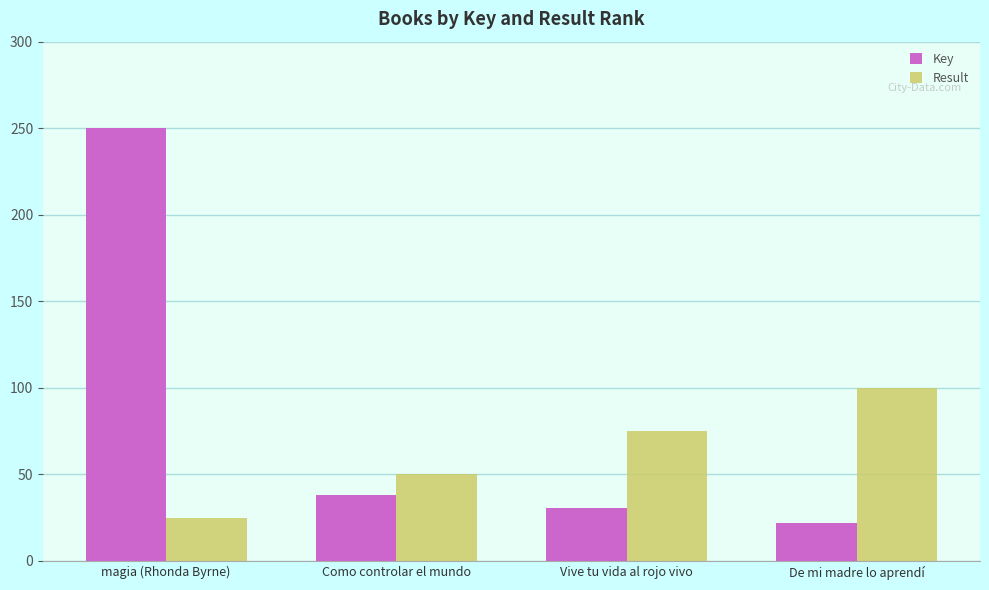

At which category is the sum across all series the highest?

magia (Rhonda Byrne)